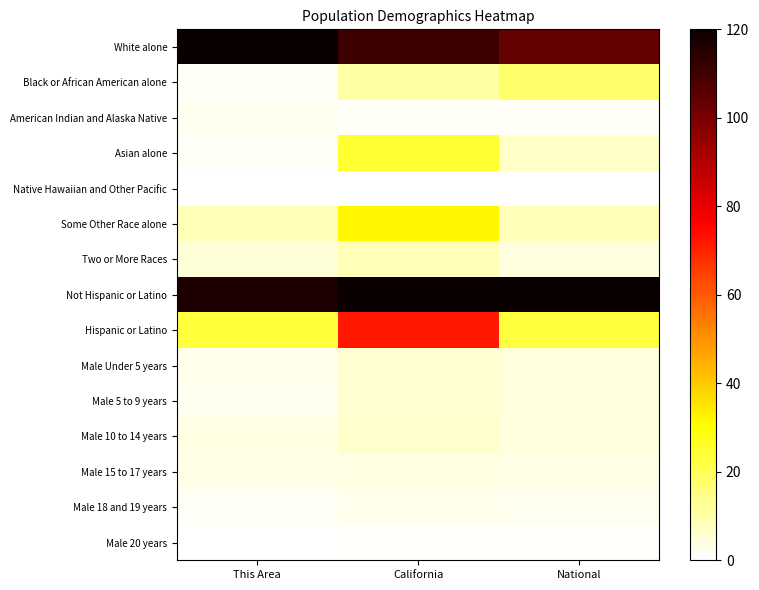

At how many categories does at least one series exceed 104?

3